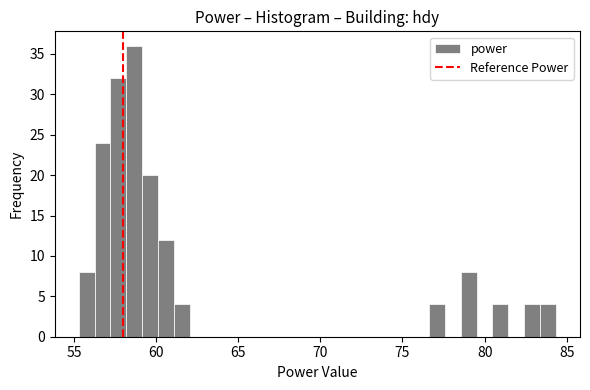

Read against the x-axis, roughly where is the centre of the tallest bar?

58.5